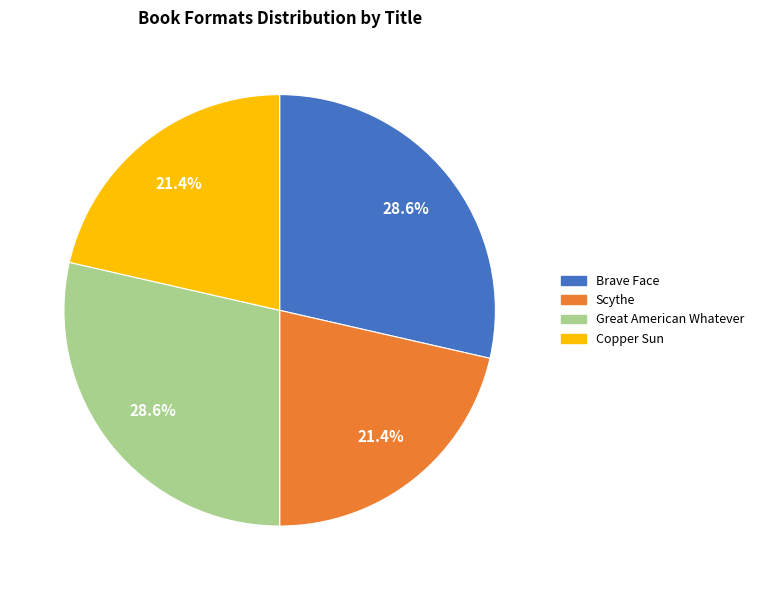

Is there a majority slice in this chart?

No